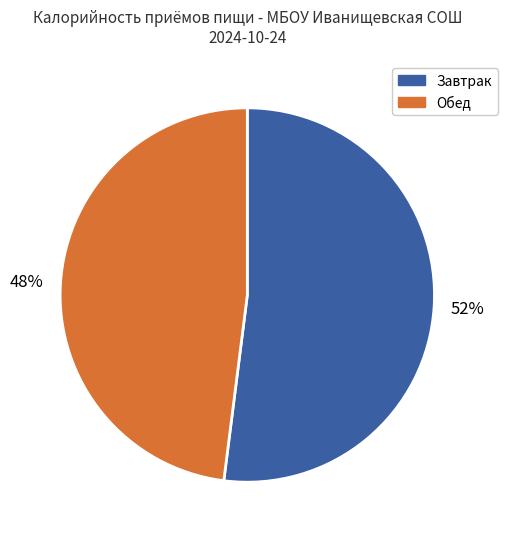

Do Обед and Завтрак together represent more than half of the pie?

Yes